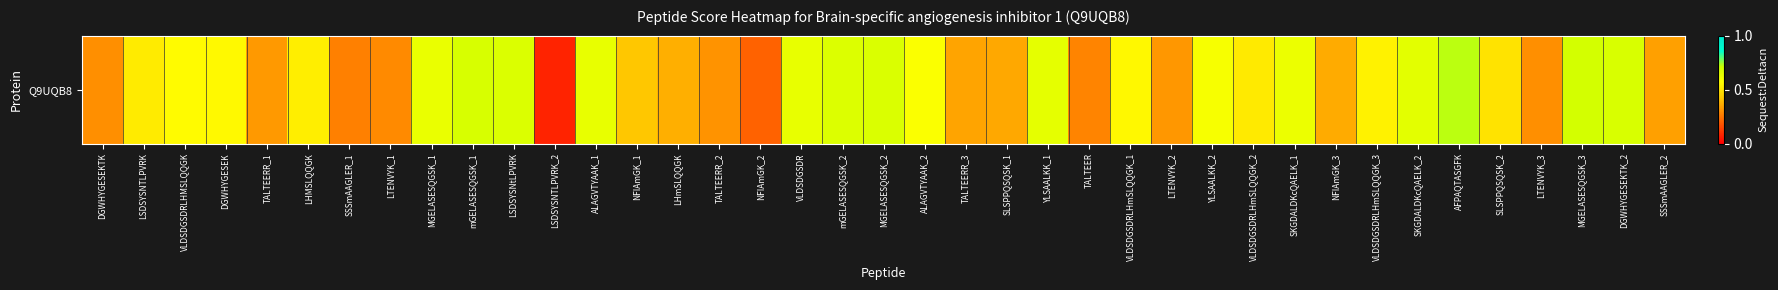

What is the difference between the values at SKGDALDKcQAELK_1 and NFIAmGK_3?

0.3